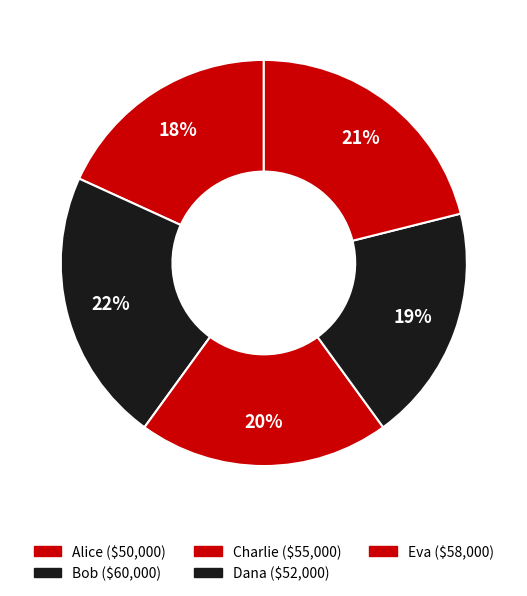

Which category has the biggest portion of the pie?

Bob